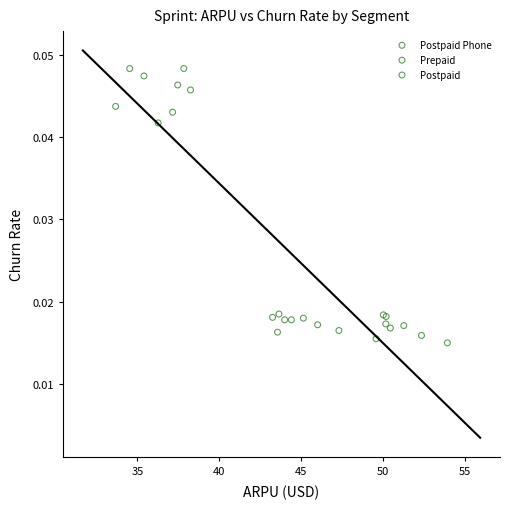

Which series reaches the maximum Y coordinate?

Prepaid